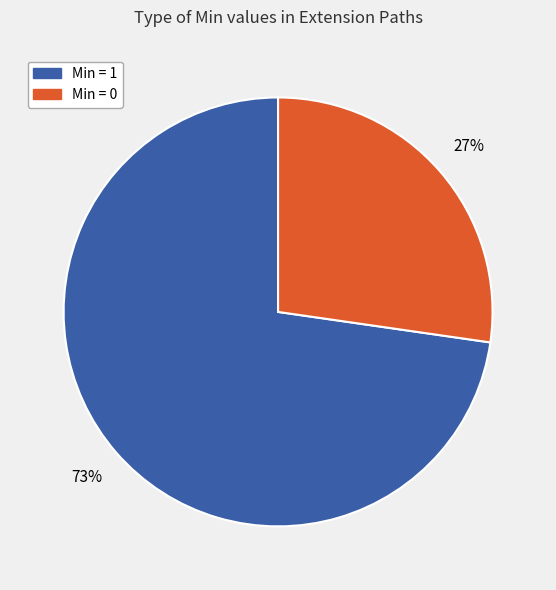

How many segments does this pie chart have?

2